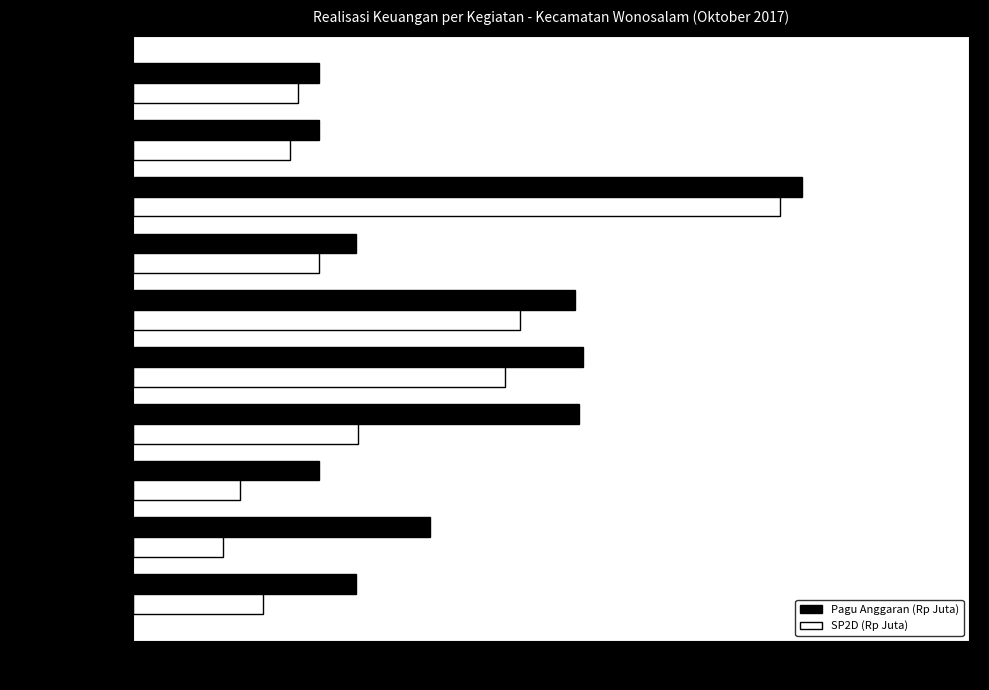

What is the sum of all SP2D (Rp Juta) values?

66.3